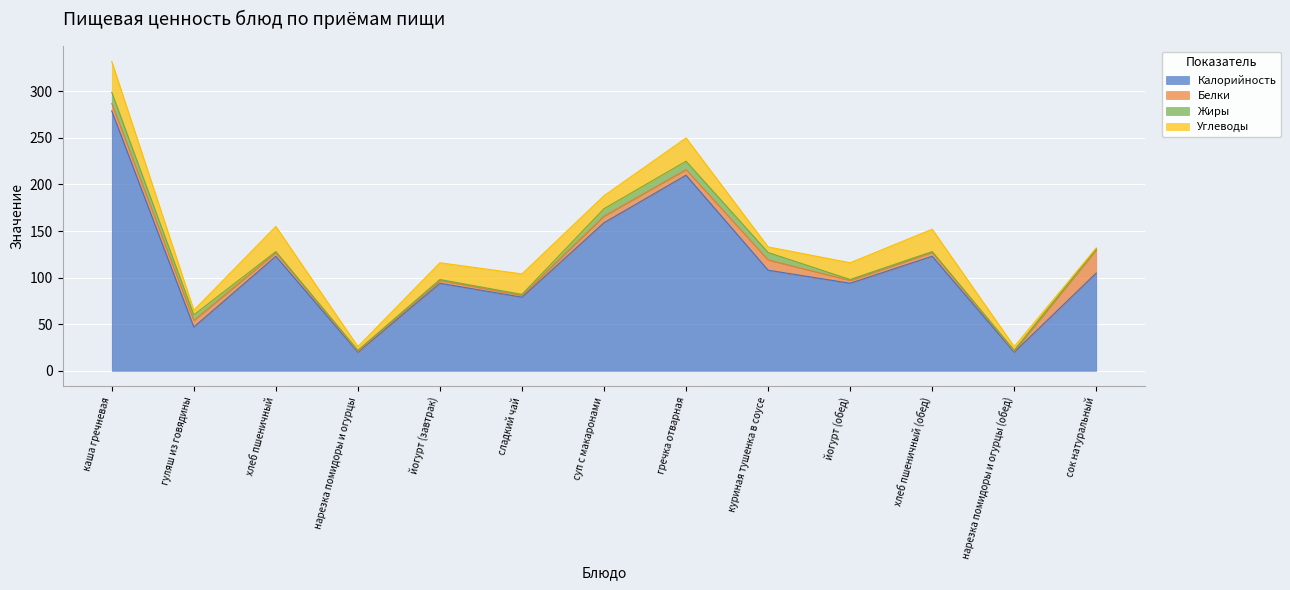

How many intersections are there between Белки and Углеводы?

5